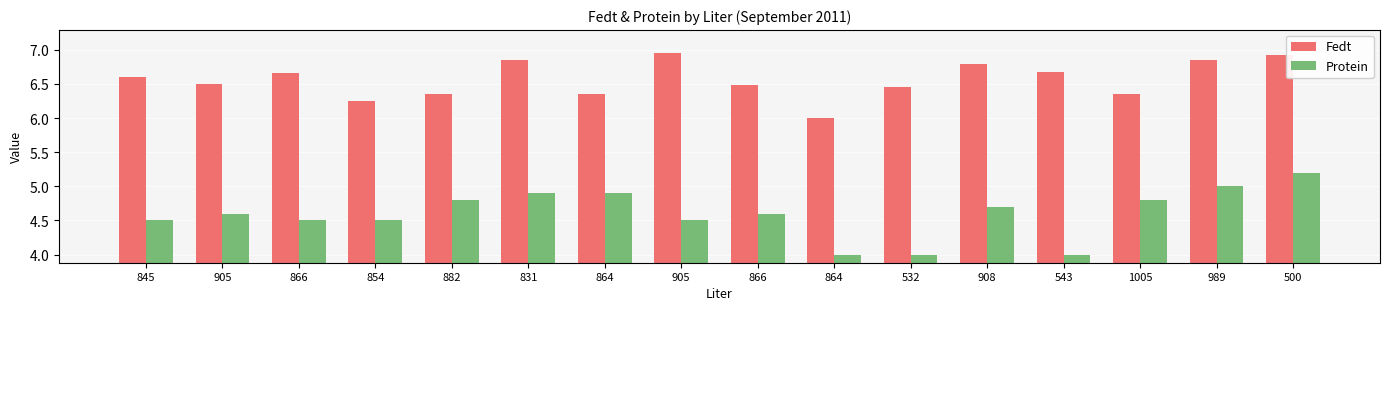

Which category has the lowest value in the Fedt series?

864